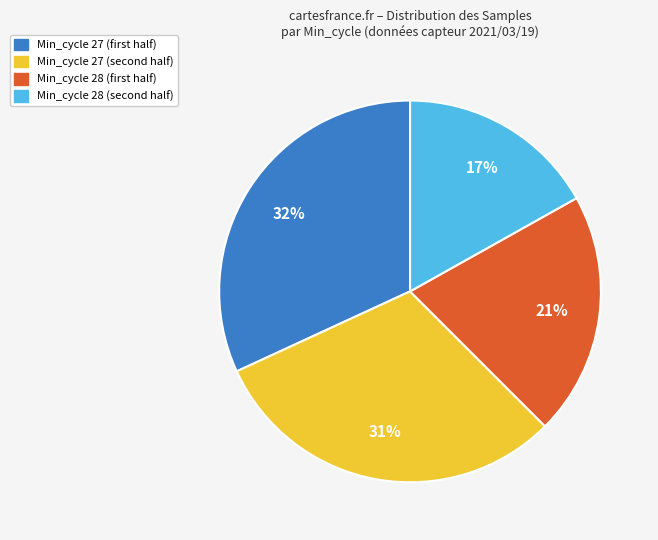

Count the number of slices in the pie.

4